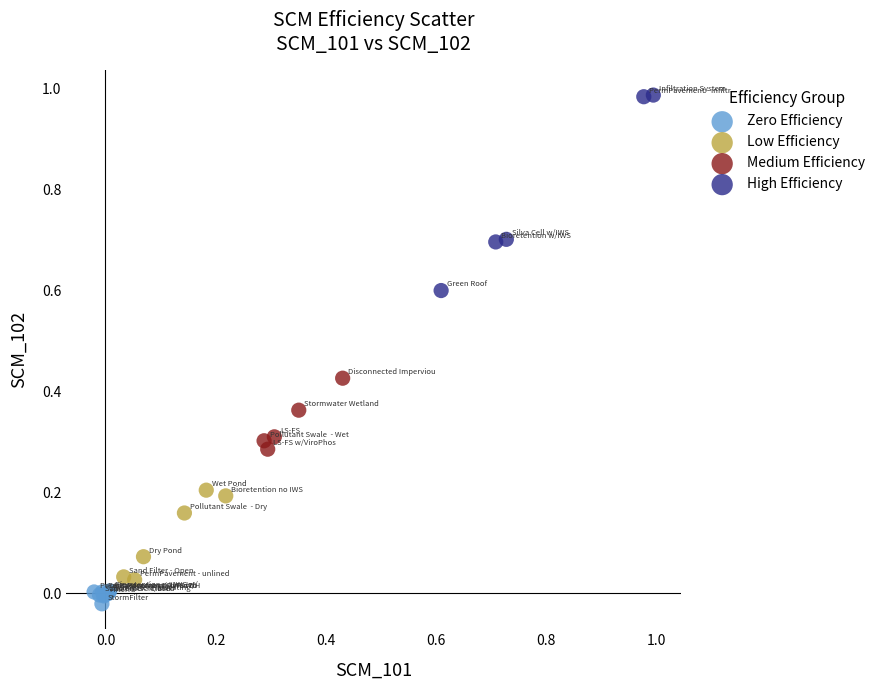

What are all the series names shown in the legend?

Zero Efficiency, Low Efficiency, Medium Efficiency, High Efficiency